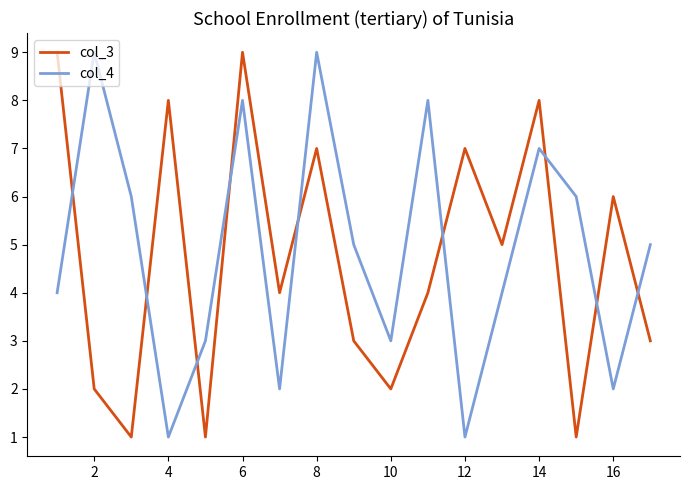

What is the maximum value shown in the chart?

9